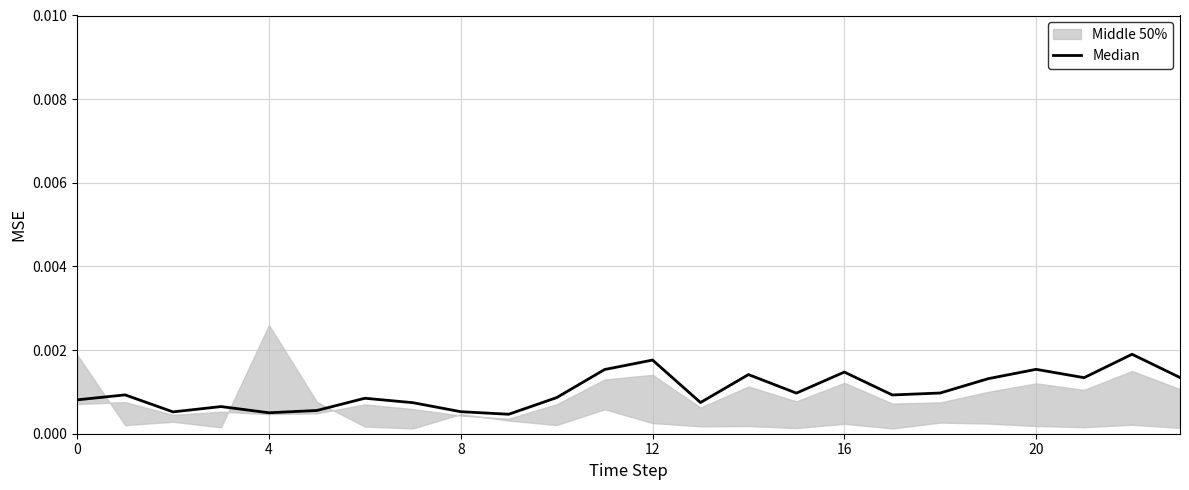

Between 20 and 4, which is larger?

4